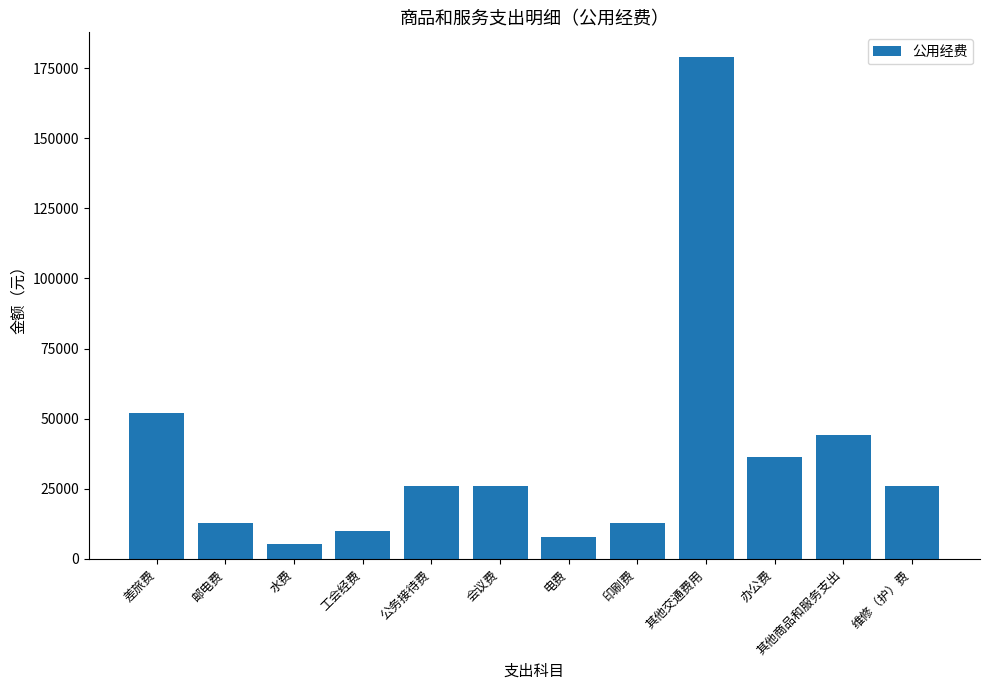

Which has a higher value, 会议费 or 其他商品和服务支出?

其他商品和服务支出